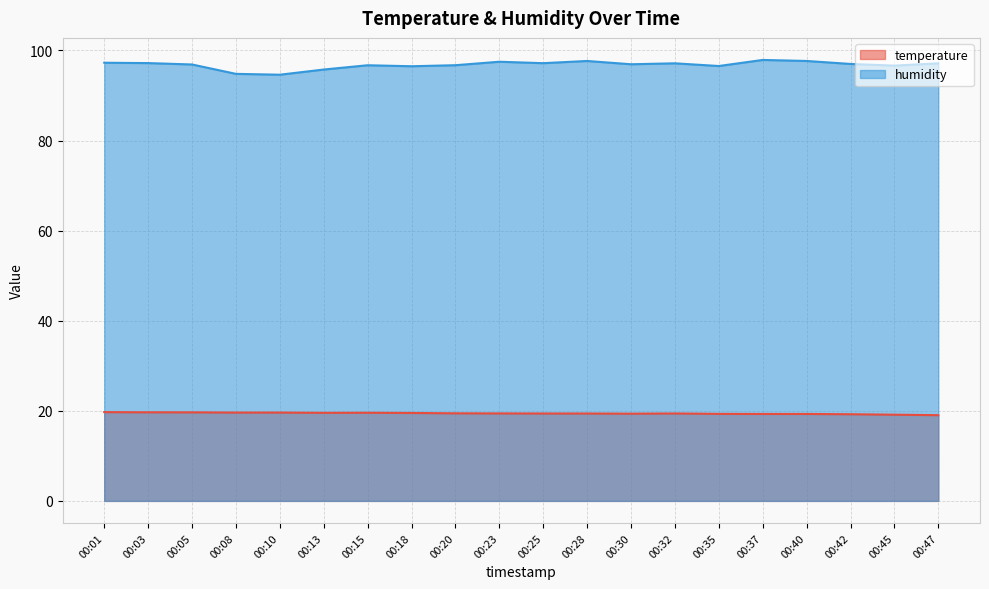

True or false: temperature and humidity cross at least once.

False